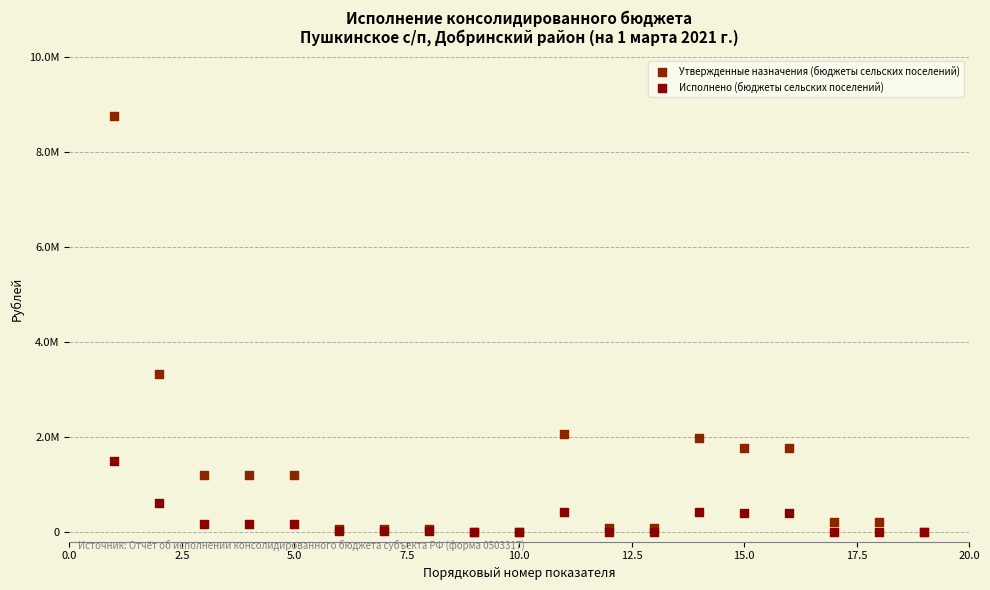

What are all the series names shown in the legend?

Утвержденные назначения (бюджеты сельских поселений), Исполнено (бюджеты сельских поселений)